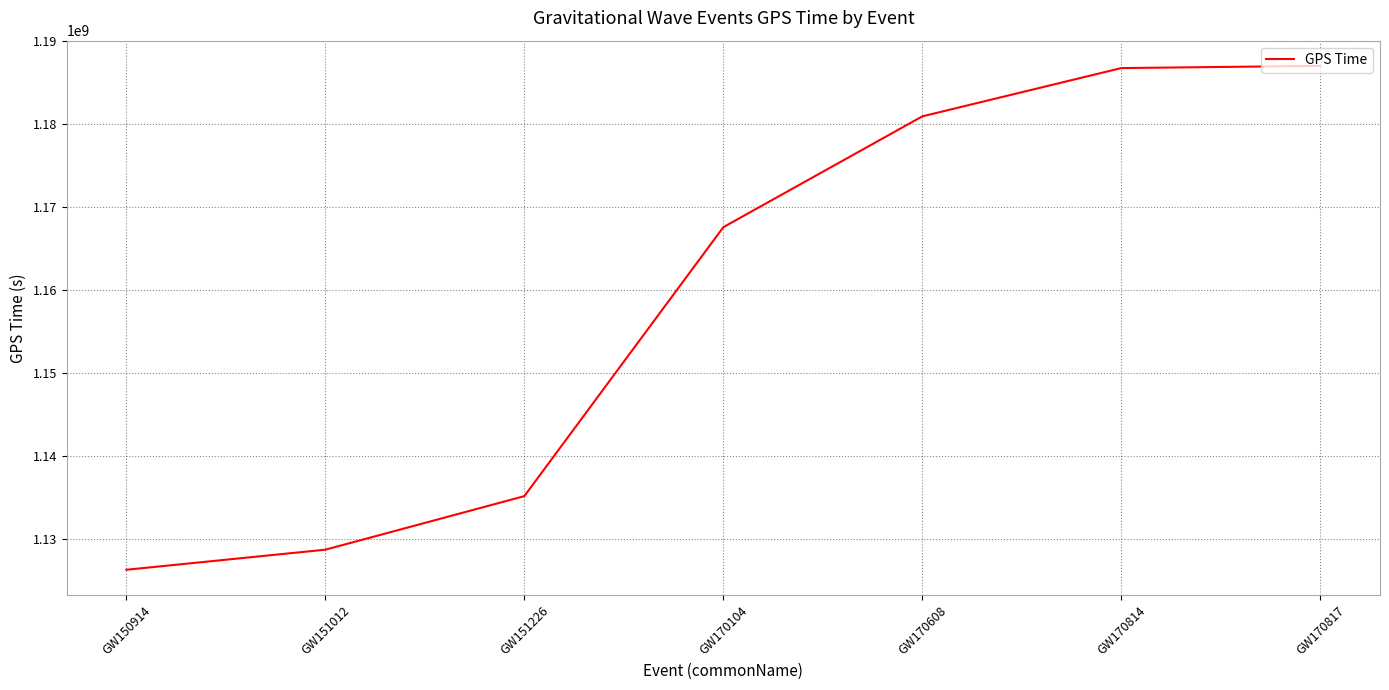

At which label is the value closest to 1156634172?

GW170104